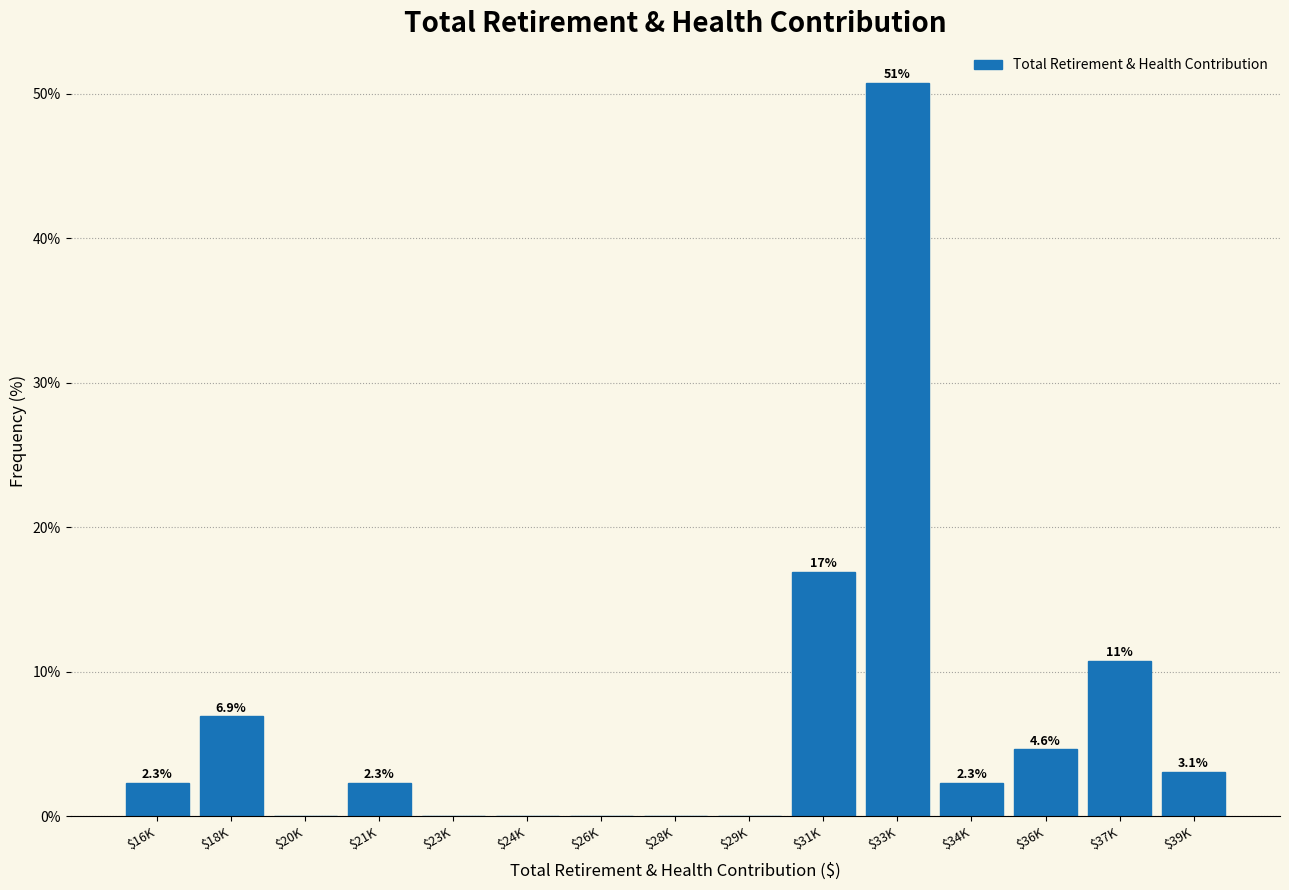

What is the sum of all values?

100.0